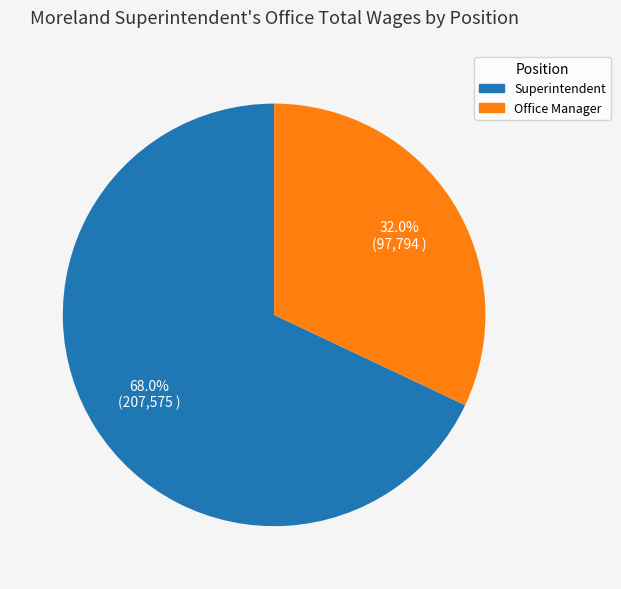

To the nearest percent, what is the difference between the Superintendent and Office Manager slice percentages?

36%